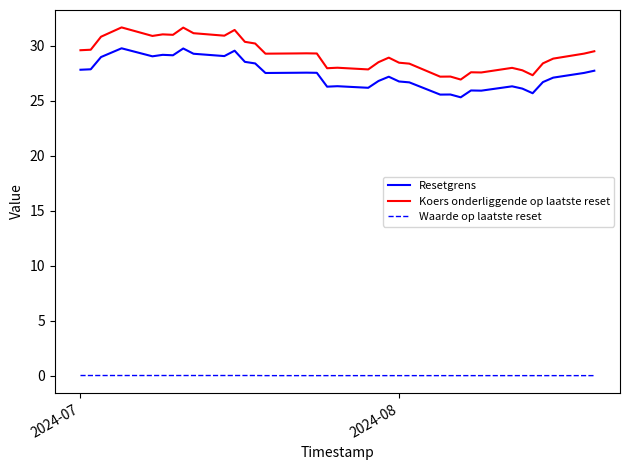

True or false: Resetgrens and Waarde op laatste reset cross at least once.

False